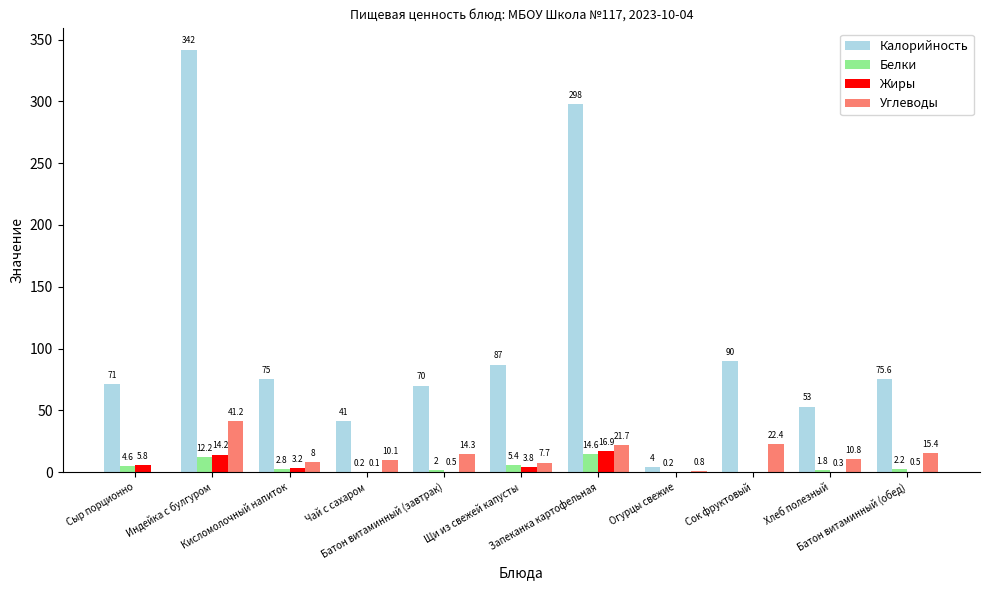

At which label does Калорийность first exceed 75?

Индейка с булгуром